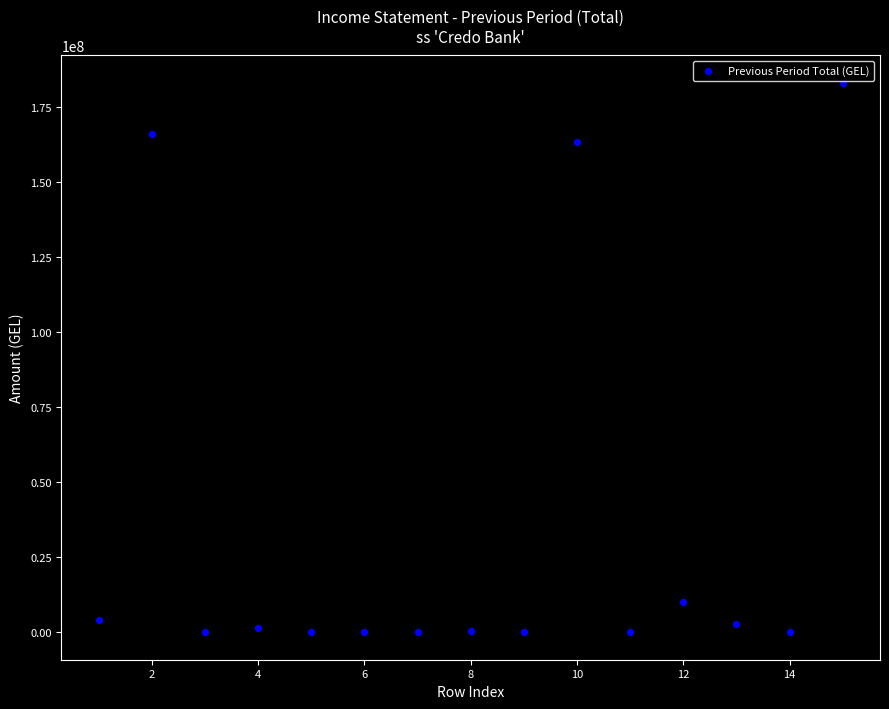

What is the range of X values (max minus min)?

14.0